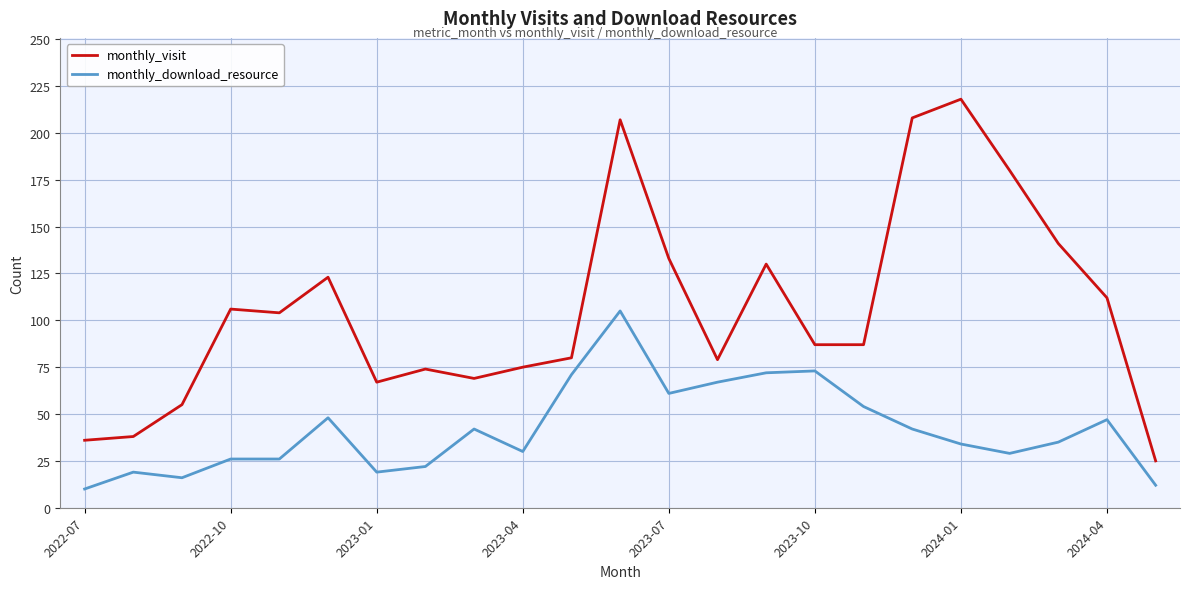

What is the difference between the maximum and minimum values in the monthly_download_resource series?

95